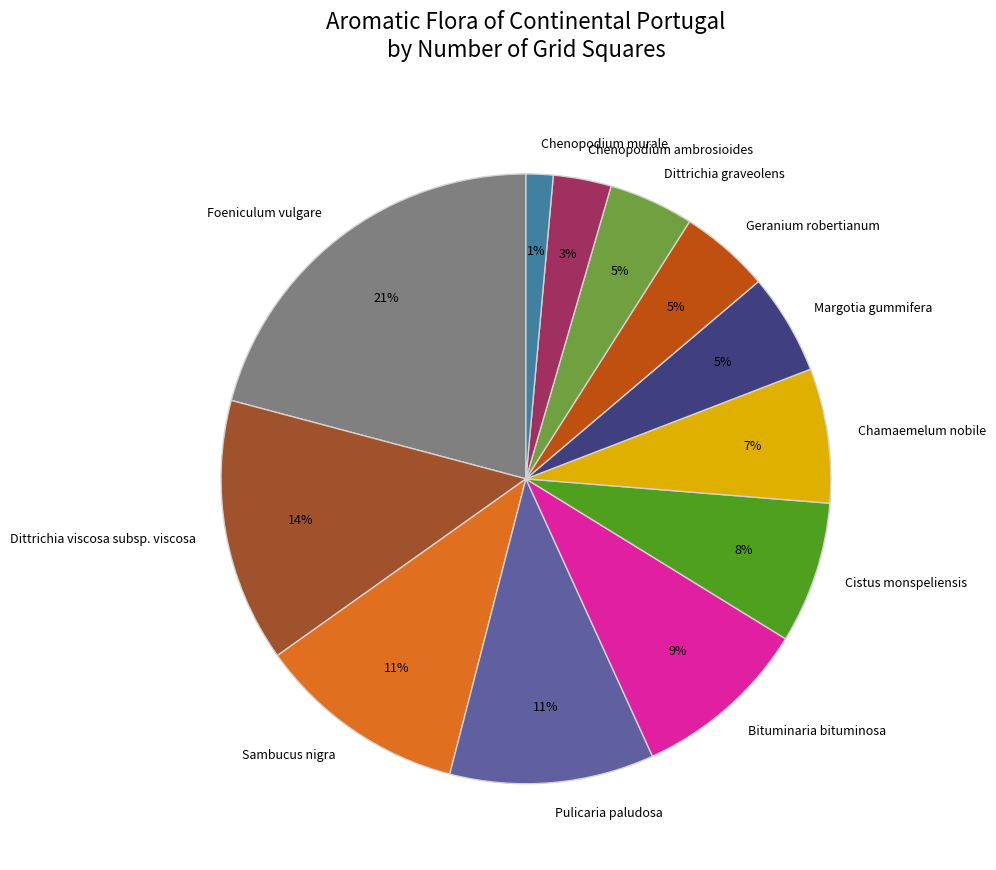

Count the number of slices in the pie.

12